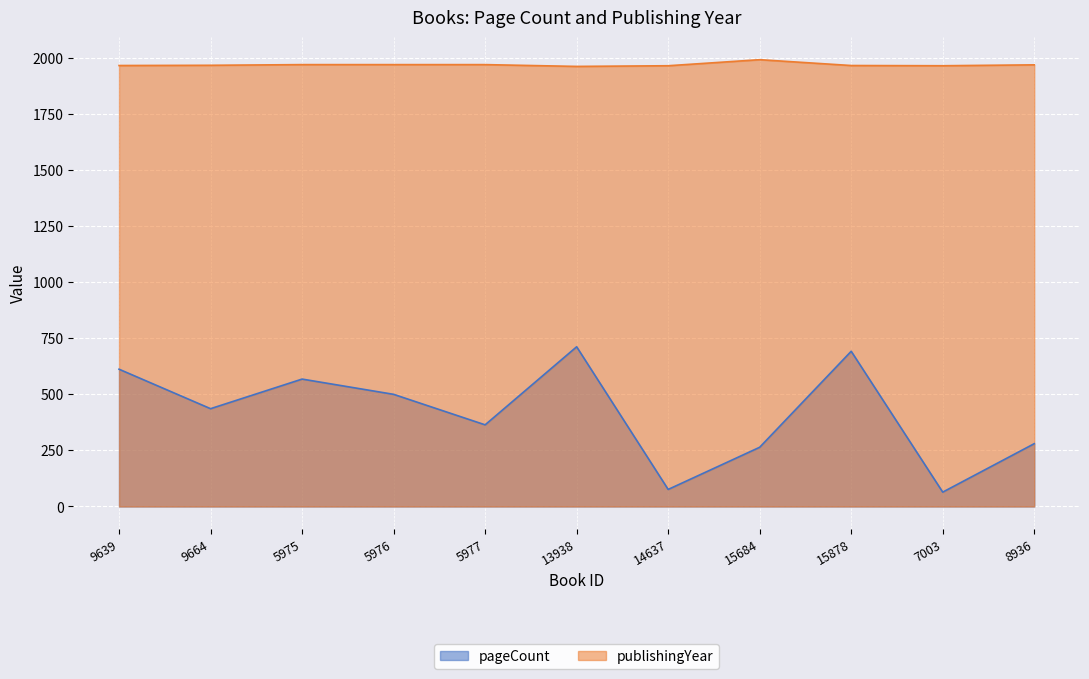

Read the publishingYear value at 9639, to the nearest 10.

1970